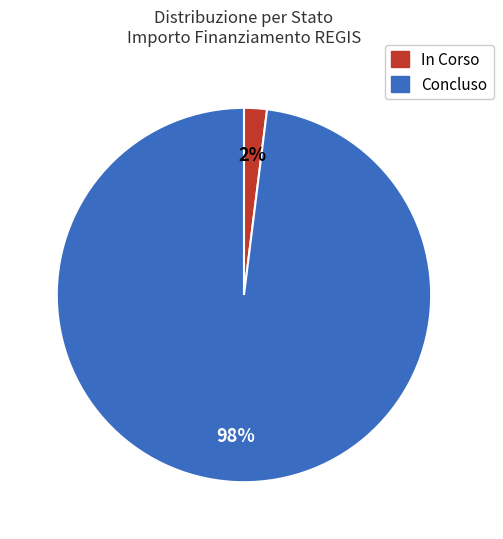

True or false: Concluso accounts for 98% of the total.

True